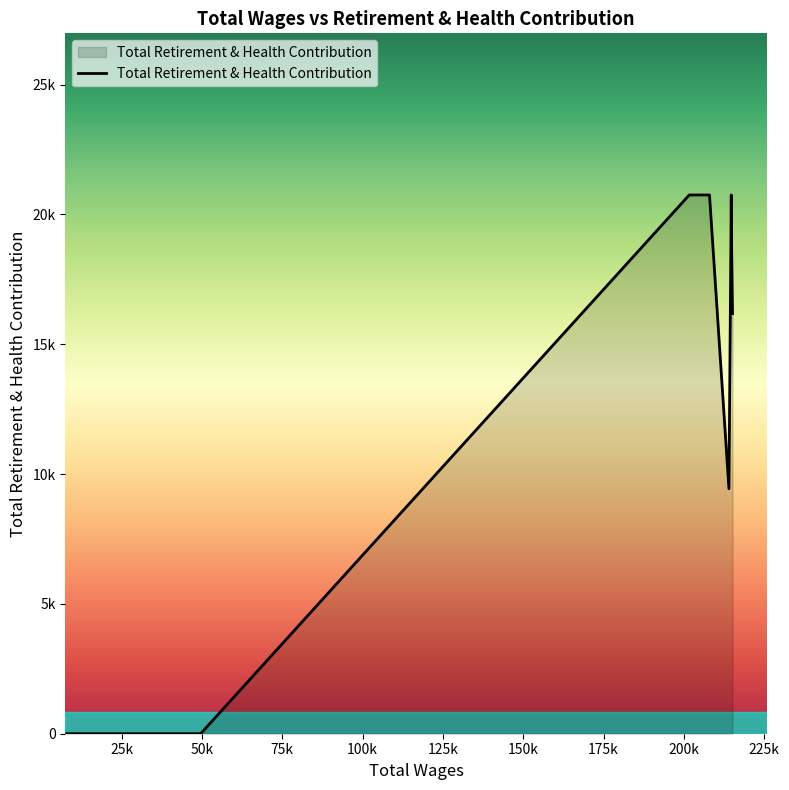

Reading left to right, what are all the values shown in this chart?

215126.76=16184	214778.0=19498	214740.61=20751	214013.0=9438	207963.0=20751	201668.0=20751	49595.0=0	10146.59=0	7888.0=0